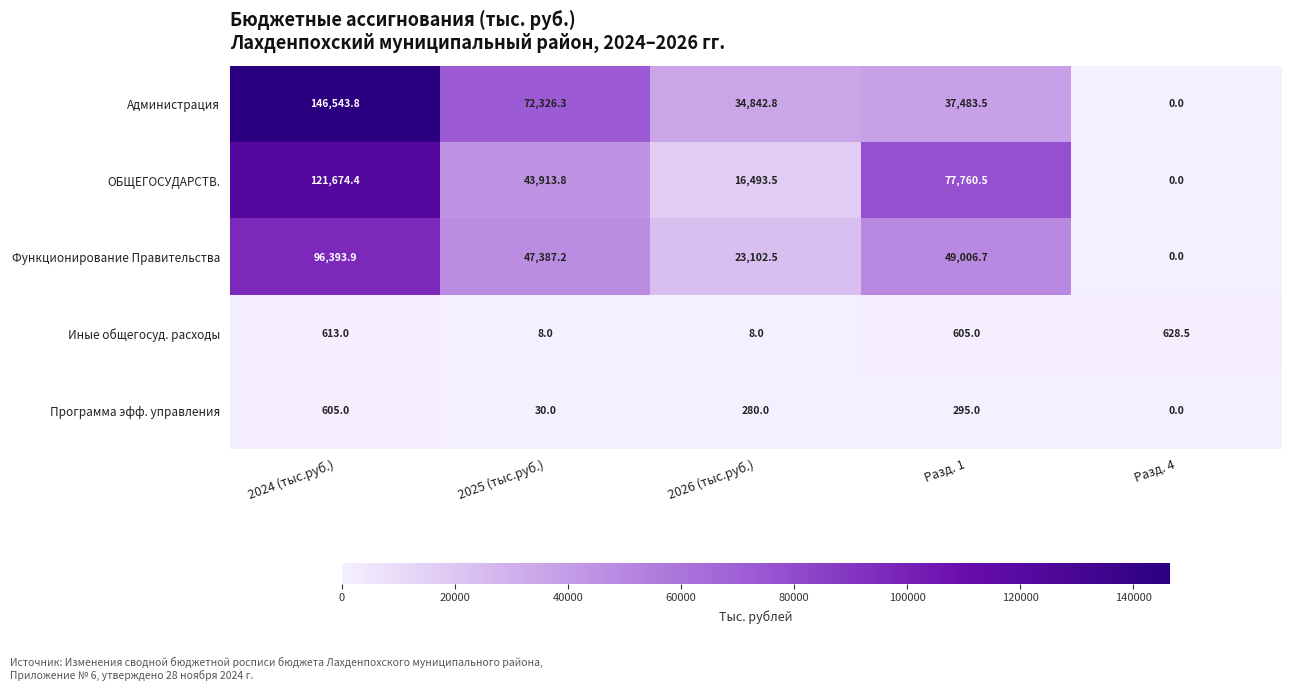

What is the difference between the highest and lowest values at Разд. 1?

77465.5